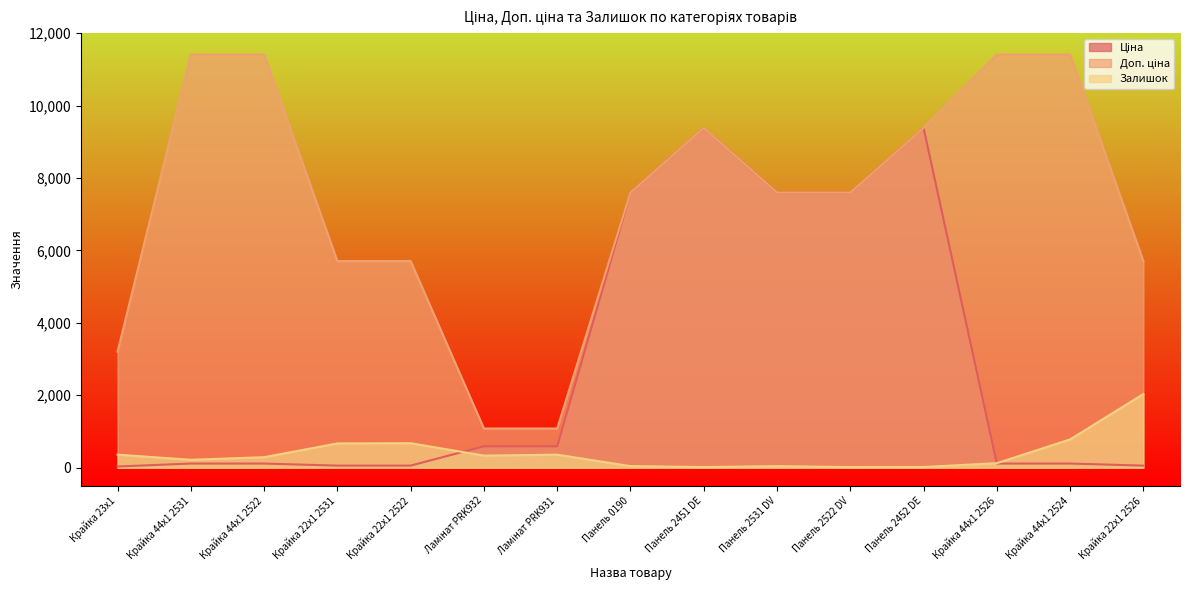

Is the value of Доп. ціна at Панель 2522 DV greater than the value of Ціна at Панель 2451 DE?

No